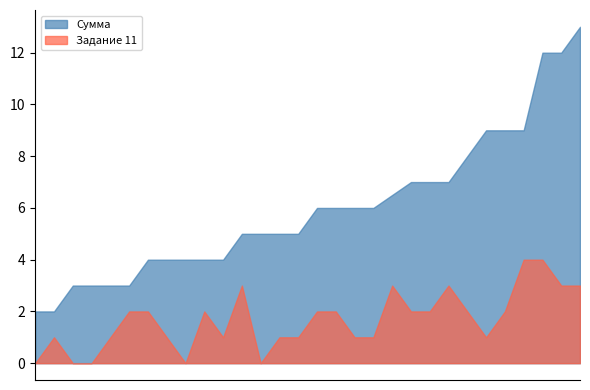

Rank the series at Горбунов from lowest to highest value.

Задание 11, Сумма